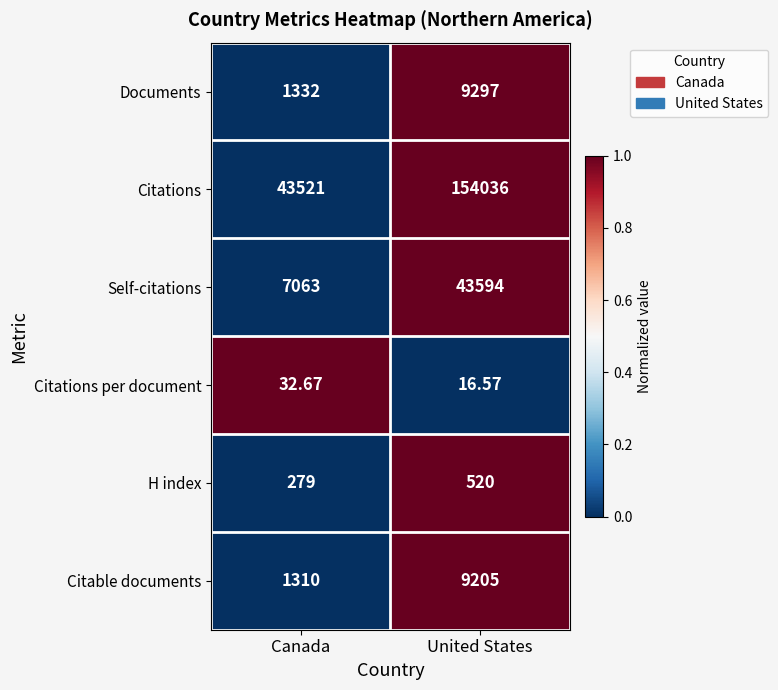

Rank the series at Canada from lowest to highest value.

Citations per document, H index, Citable documents, Documents, Self-citations, Citations